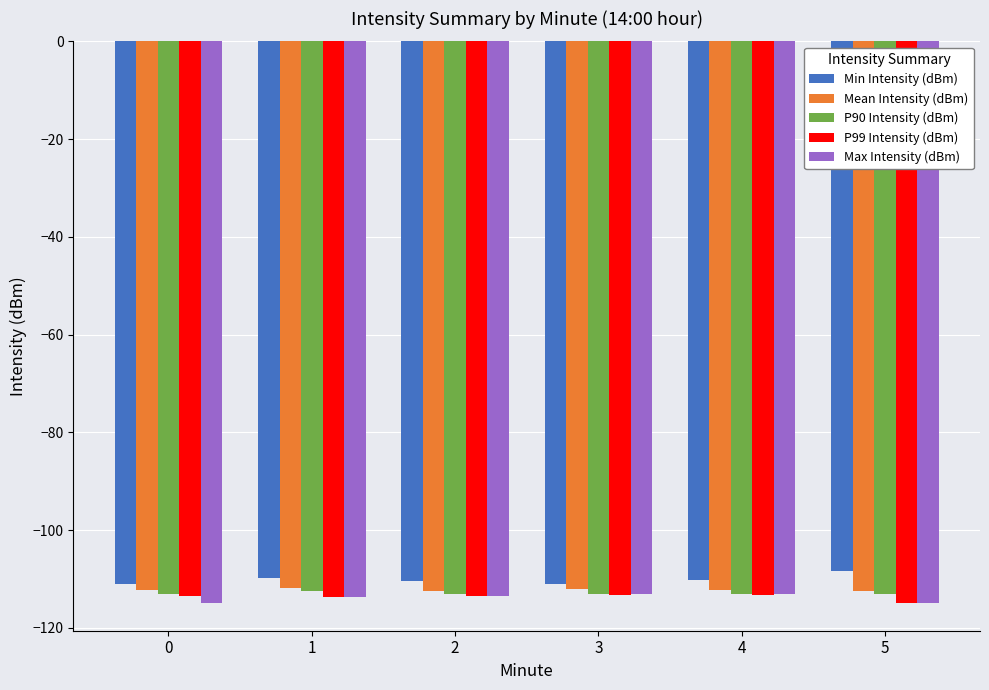

How many categories are shown in the chart?

6